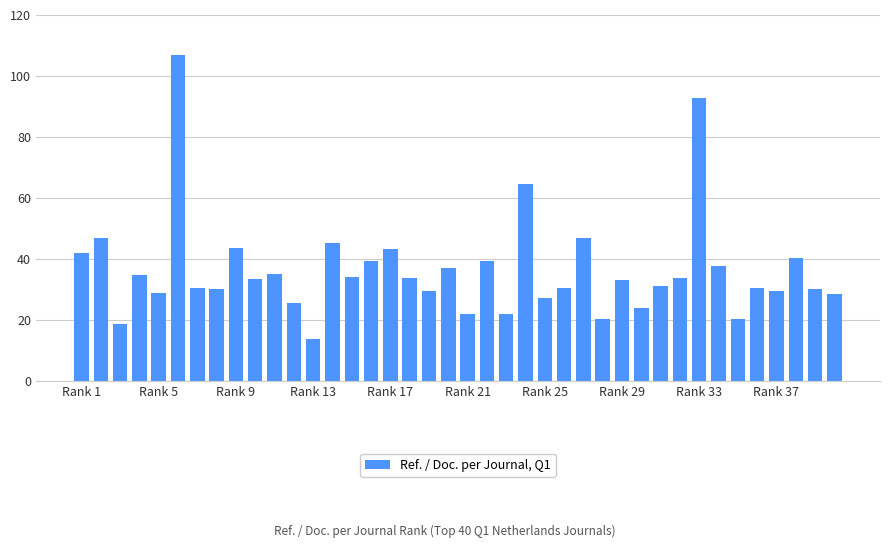

What is the greatest value displayed?

106.9